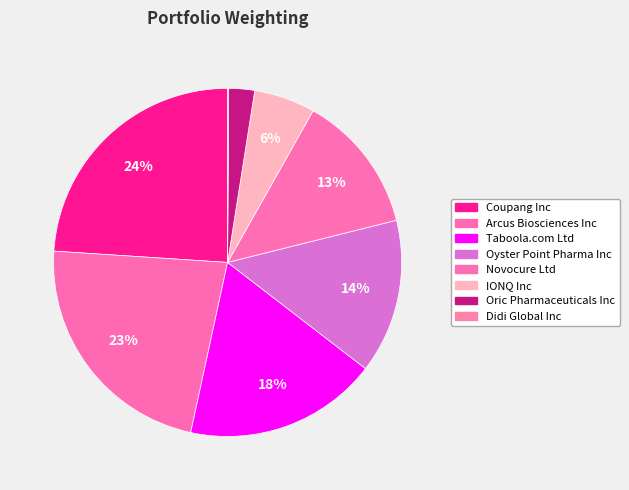

Is it true that Didi Global Inc is 1% of the pie?

False